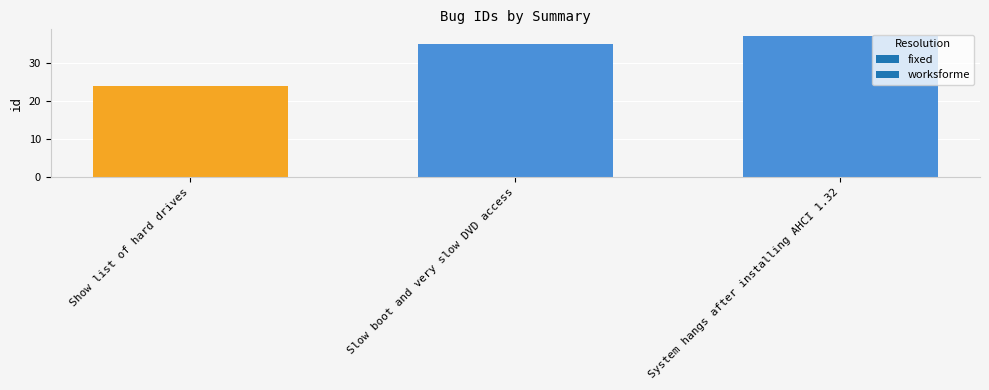

List the labels in order of value, smallest first.

Show list of hard drives, Slow boot and very slow DVD access, System hangs after installing AHCI 1.32